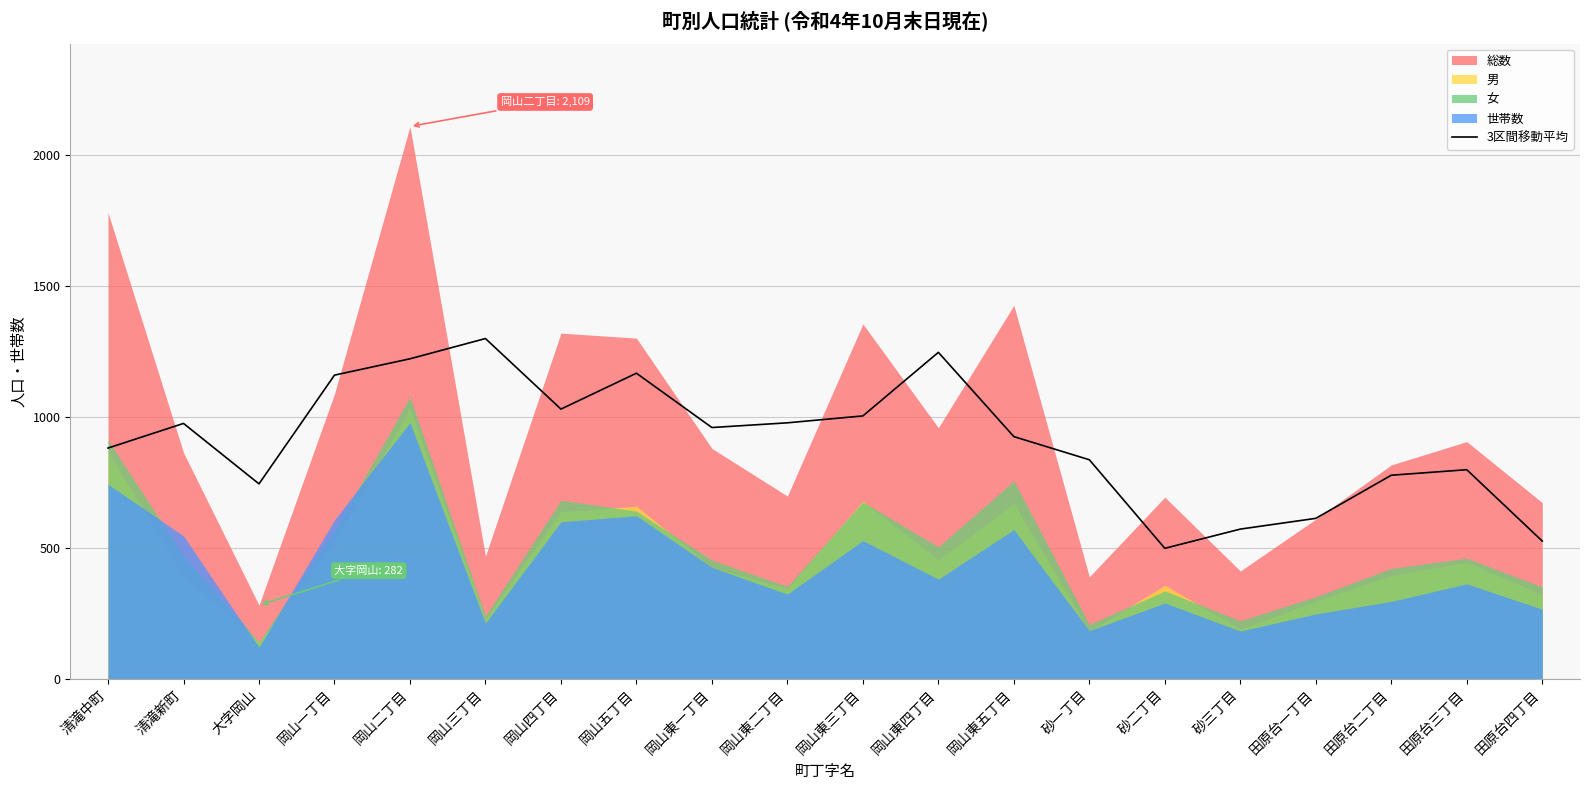

What position from the right is 清滝新町?

19